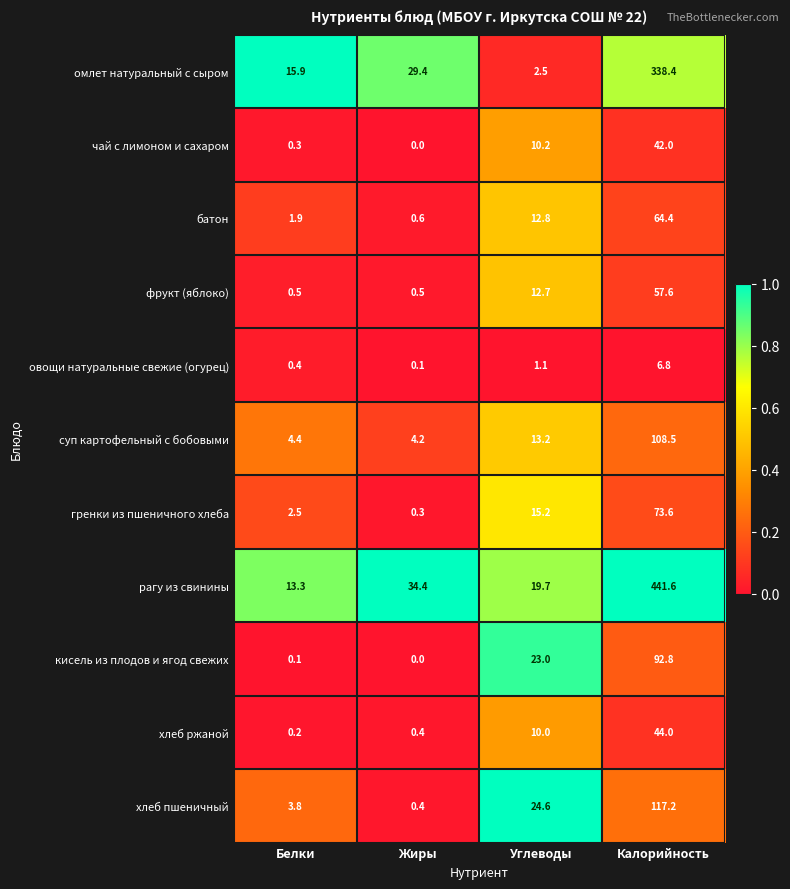

What is the approximate value of суп картофельный с бобовыми at Углеводы?

13.2